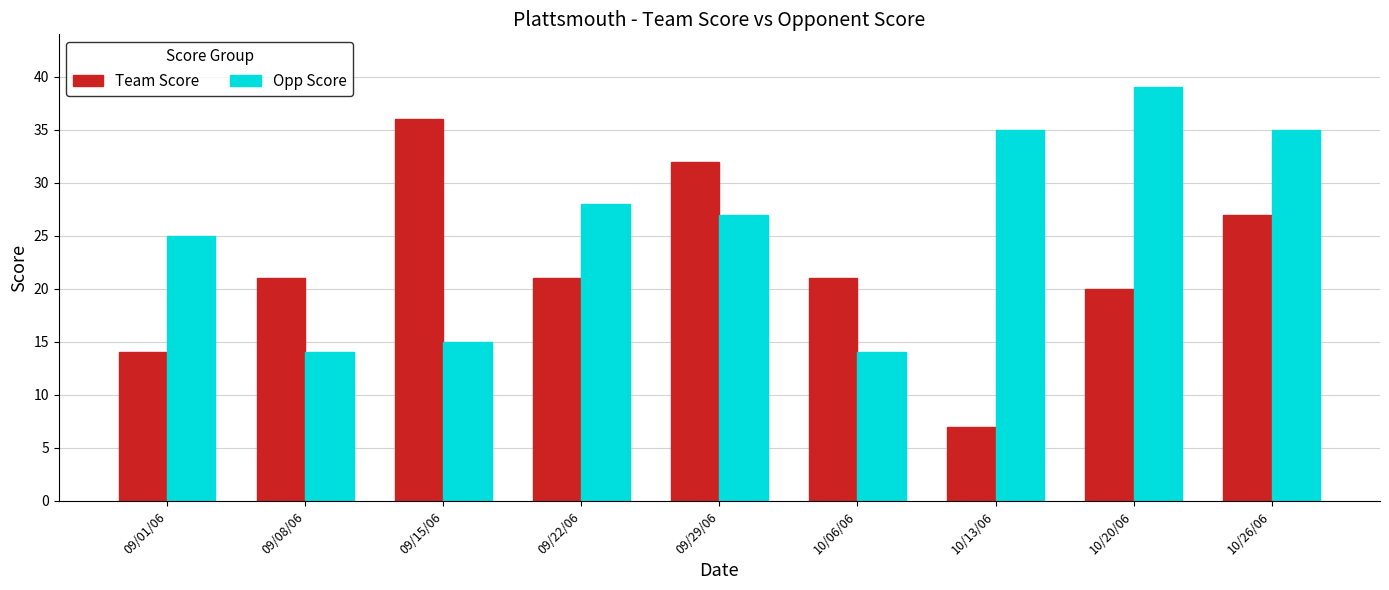

The Opp Score series shows 19 at 10/20/06. True or false?

False